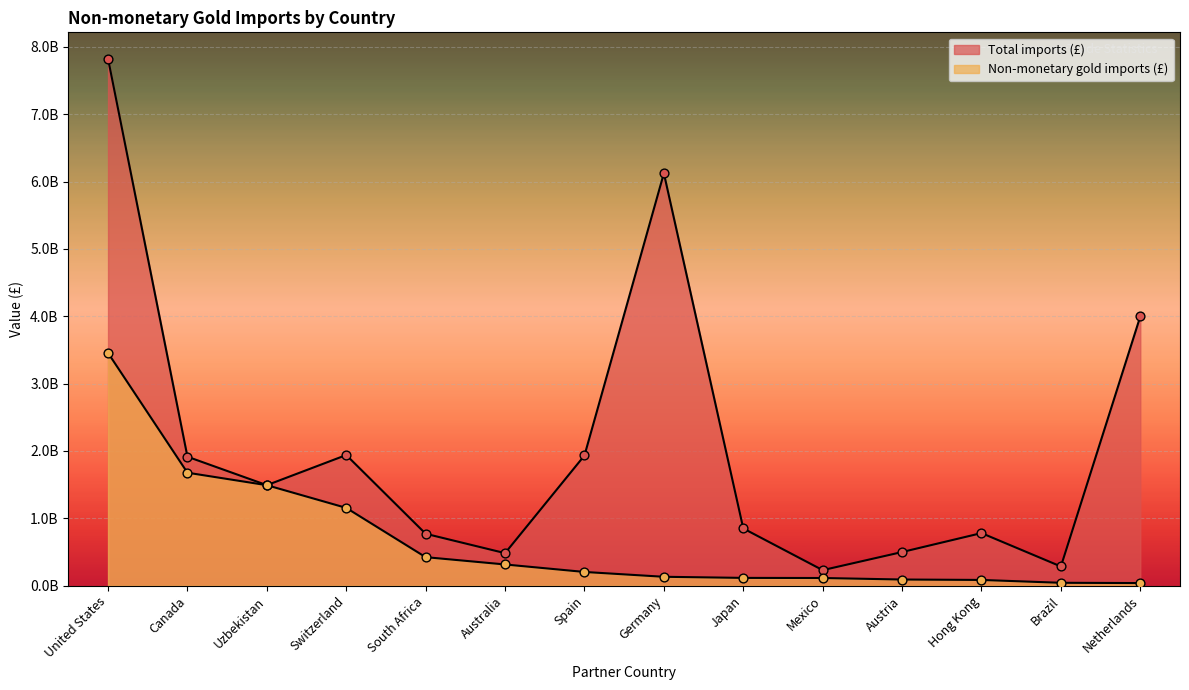

Which series reaches the minimum Y coordinate?

Non-monetary gold imports (£)